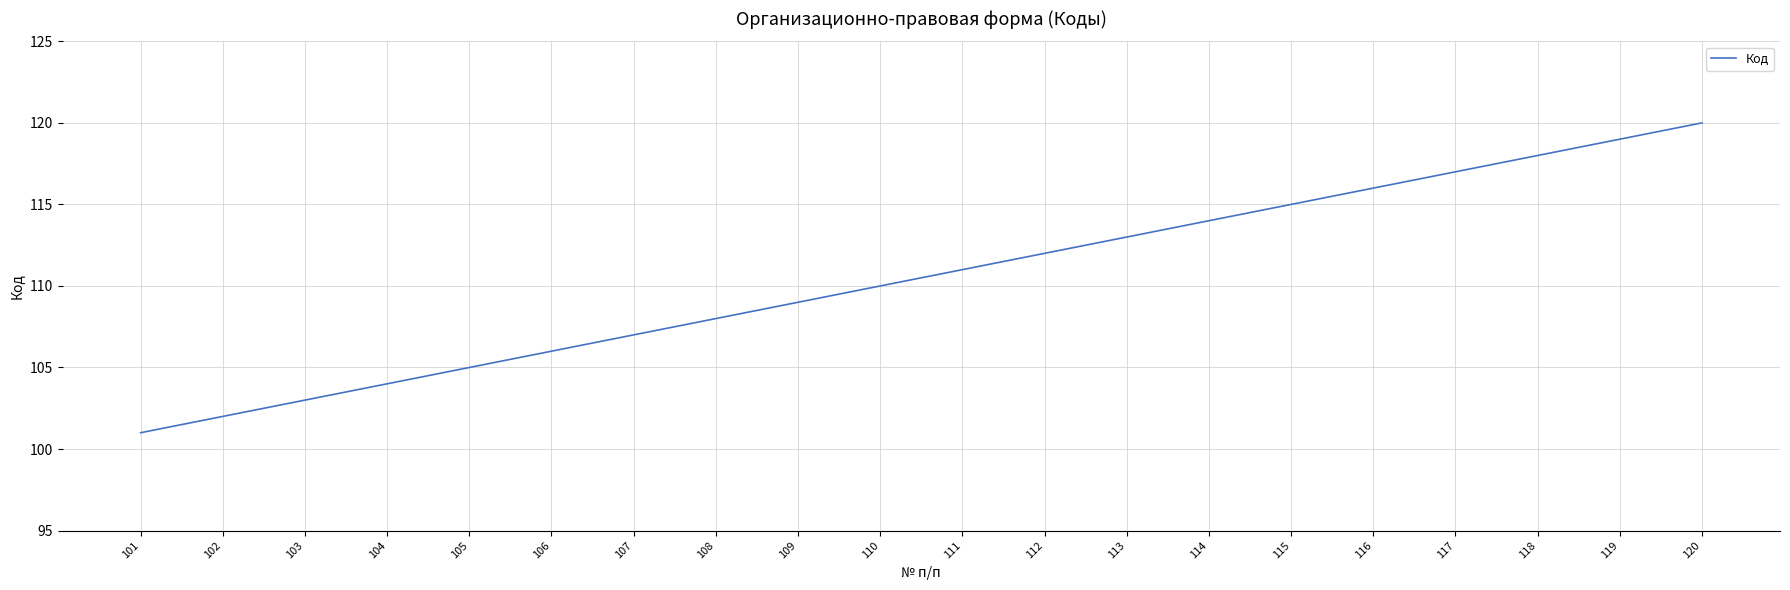

List the labels in order of value, smallest first.

101, 102, 103, 104, 105, 106, 107, 108, 109, 110, 111, 112, 113, 114, 115, 116, 117, 118, 119, 120